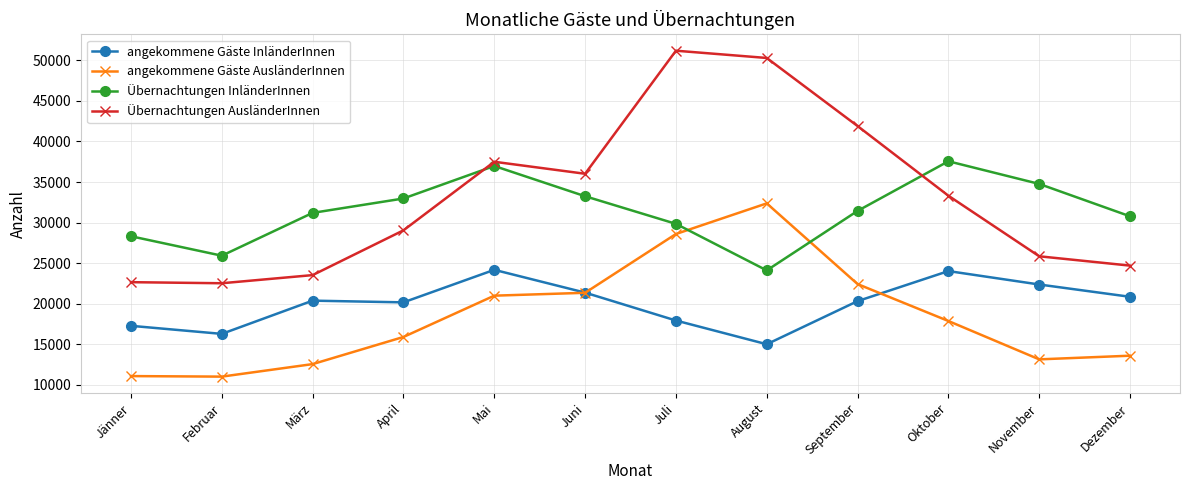

Between Jänner and Dezember, which series saw the biggest shift?

angekommene Gäste InländerInnen